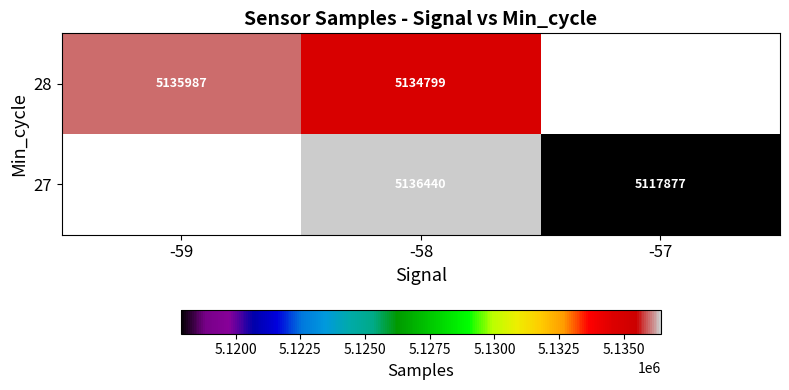

Which label corresponds to the smallest value in the chart?

-57